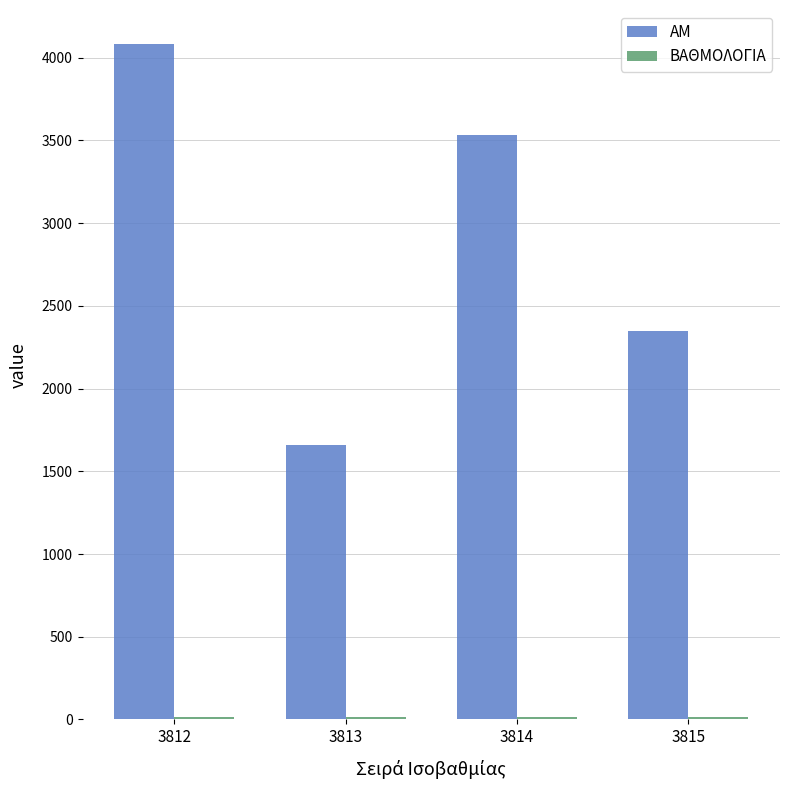

What is the spread (max minus min) of values at 3813?

1640.8